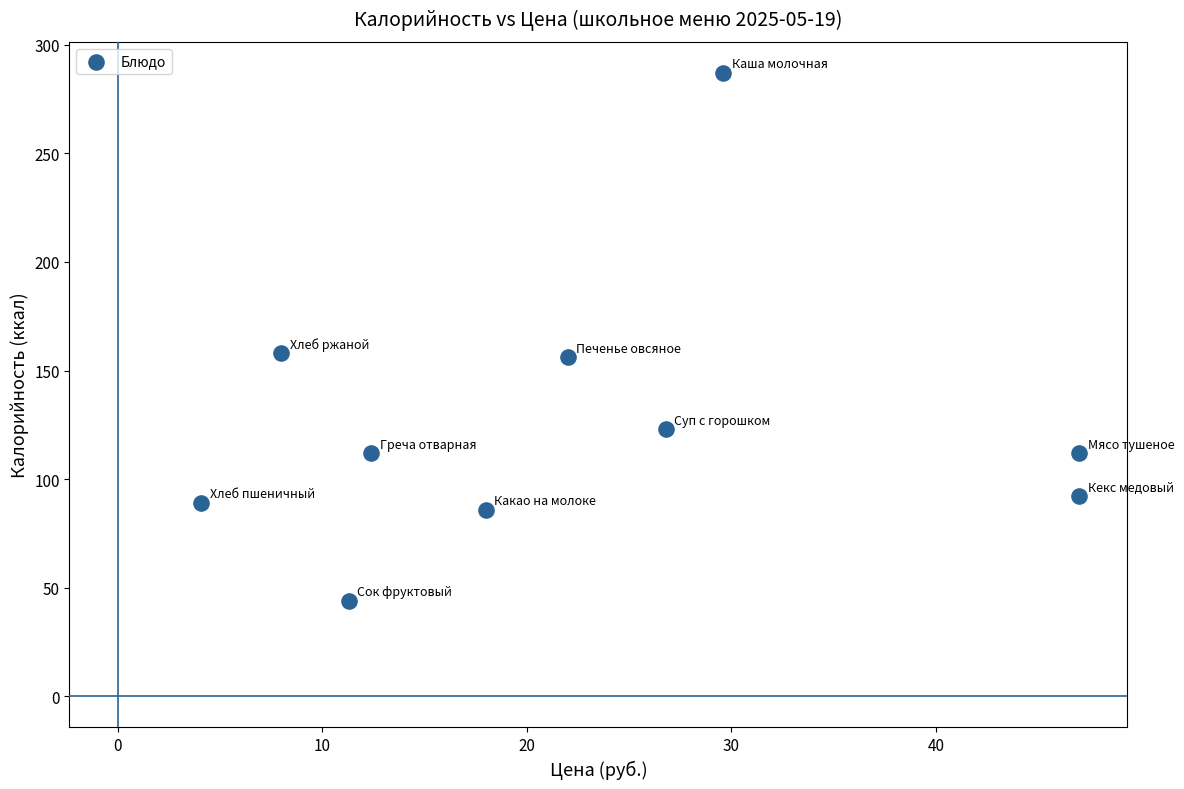

What is the range of Y values (max minus min)?

243